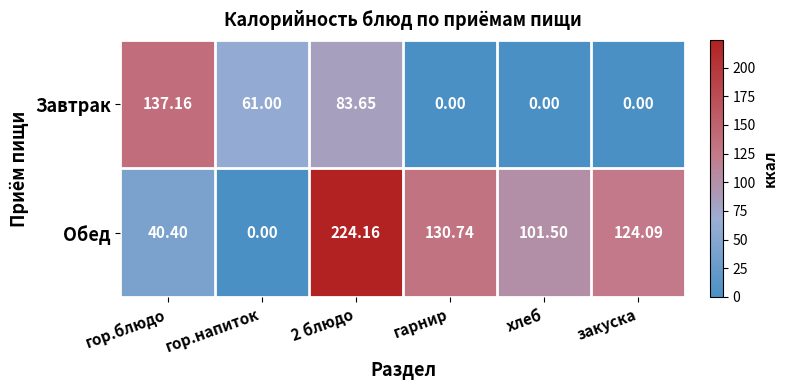

Which series changed the most between гор.напиток and хлеб?

Обед